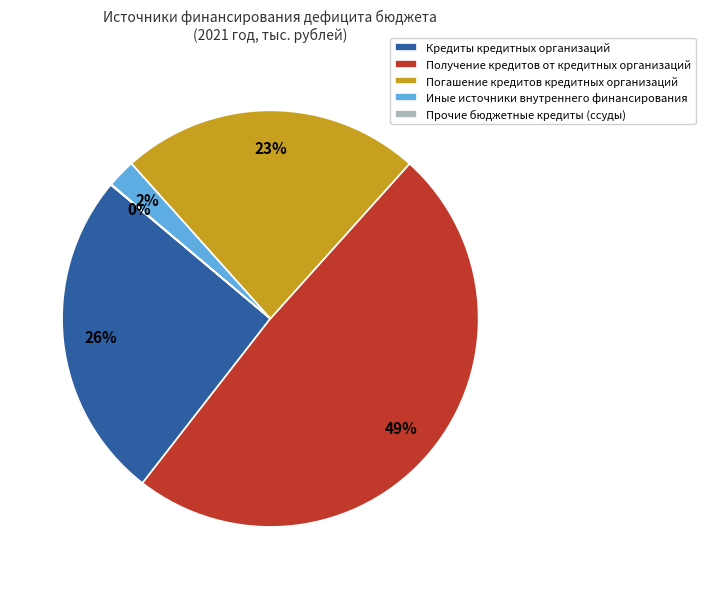

To the nearest percent, what is the average slice percentage?

20%